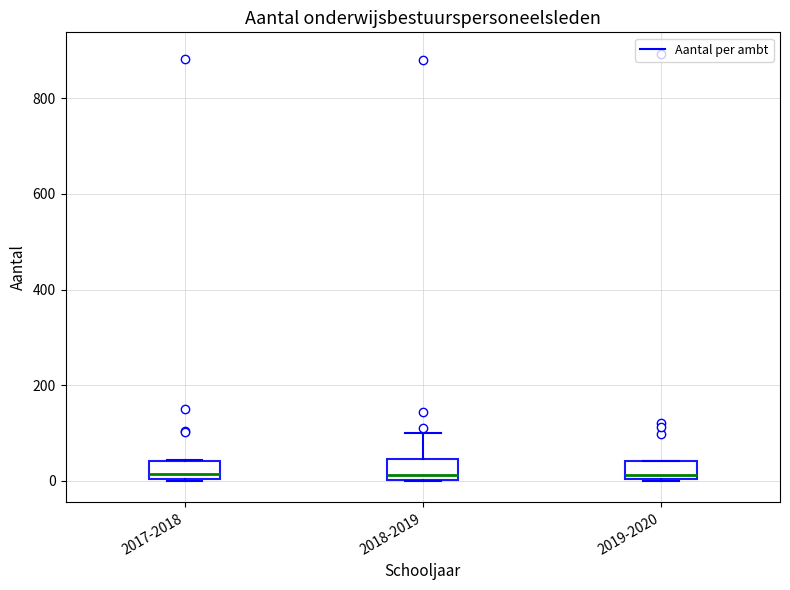

Where is the upper edge of the box for 2019-2020 on the y-axis? The values are not printed on the chart, so give them approximately, as read against the axis.

40